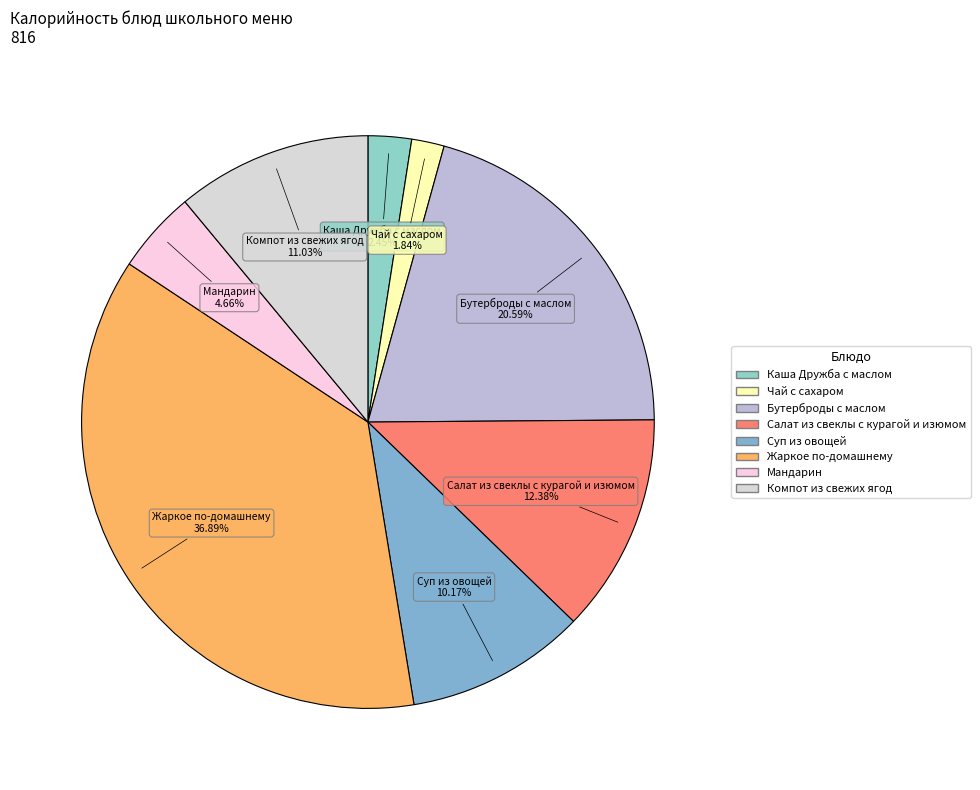

Count the number of slices in the pie.

8